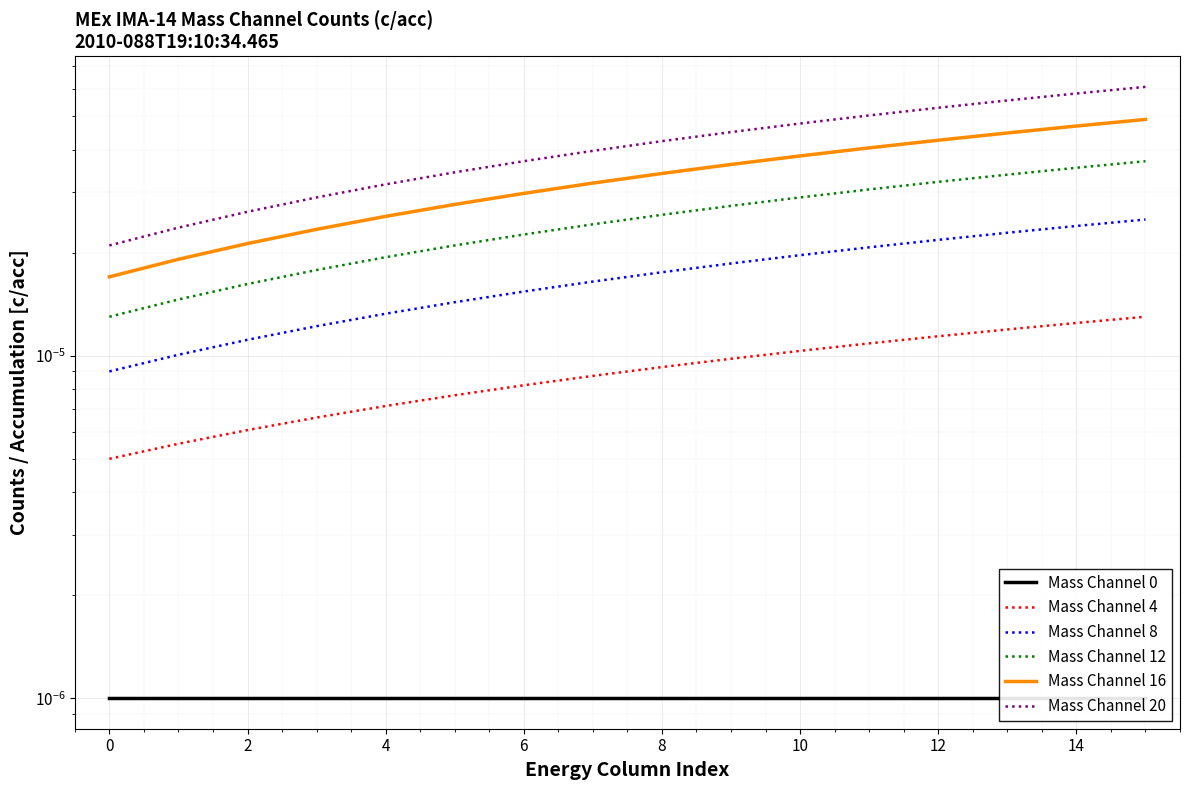

Which series has the widest spread of values?

Mass Channel 20